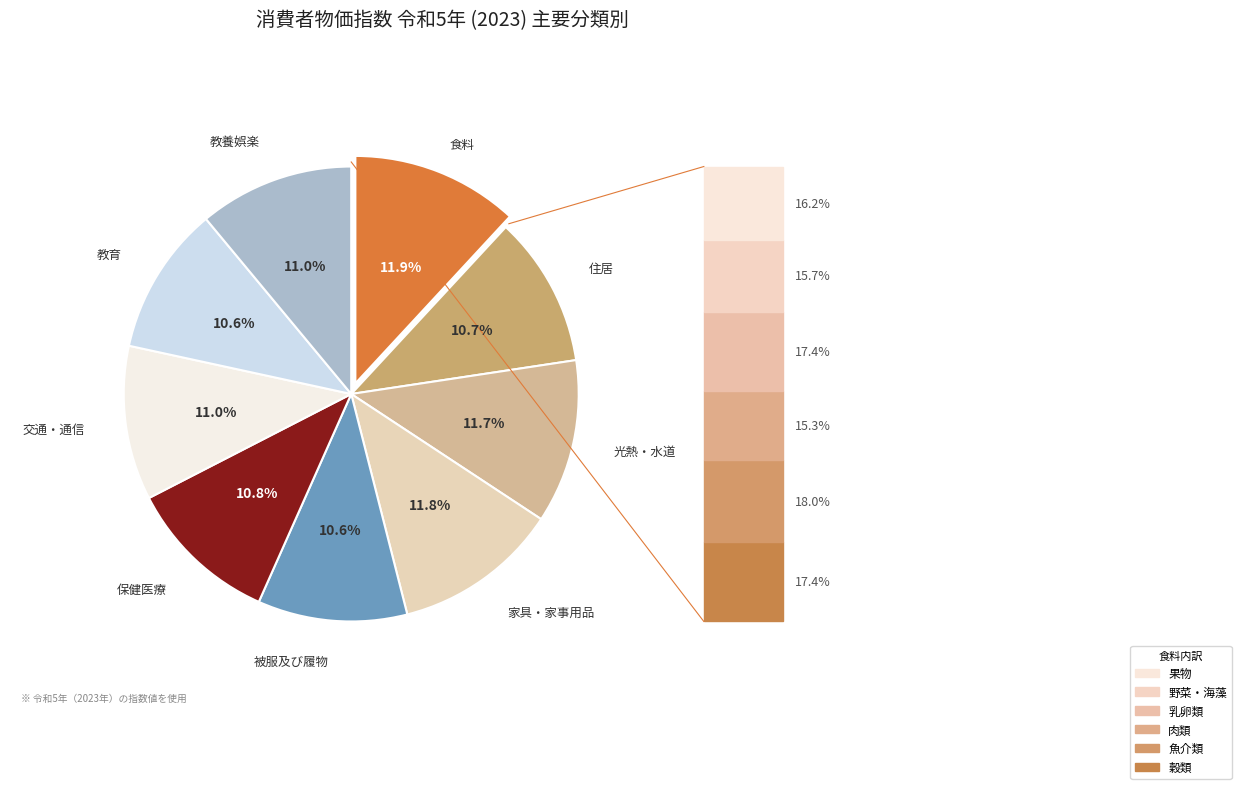

Does any single category account for the majority?

No